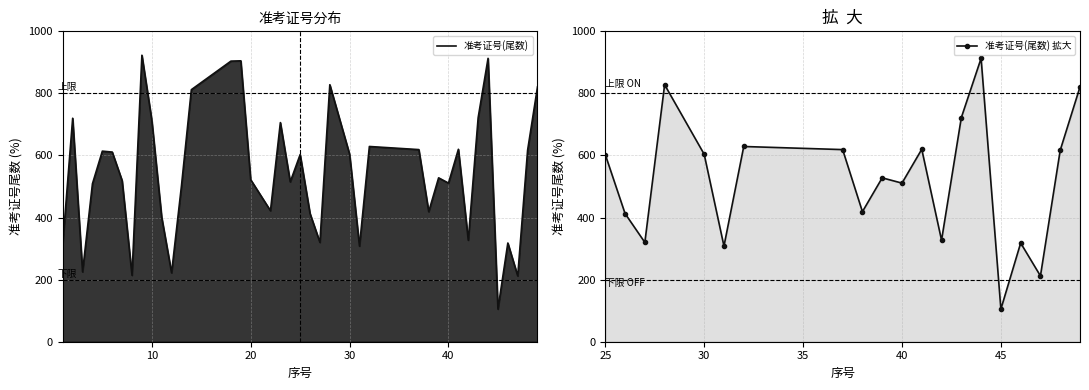

How many interior local valleys (lower than both neighbors) does the data have?

12